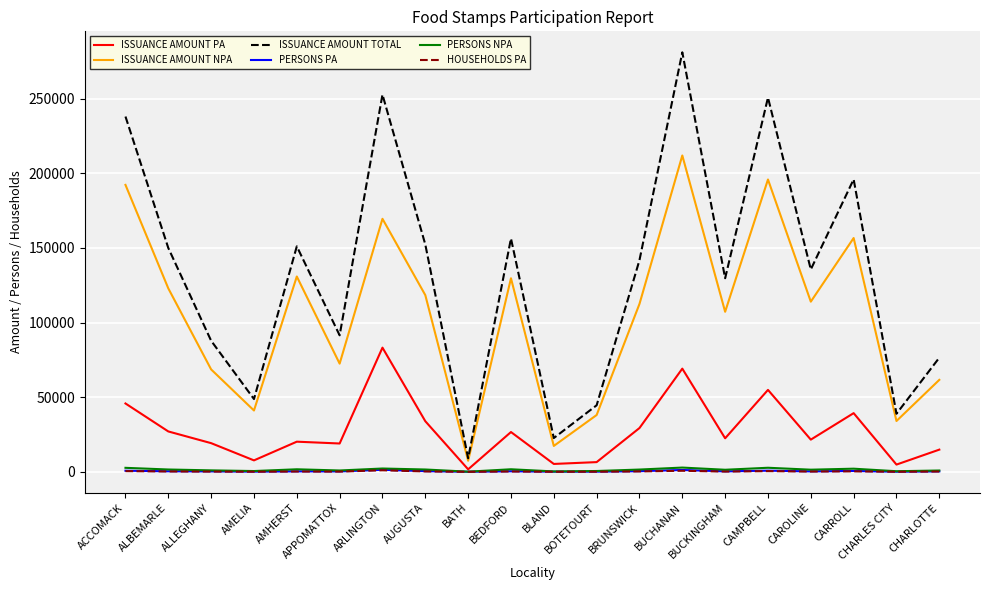

Which series has the widest spread of values?

ISSUANCE AMOUNT TOTAL